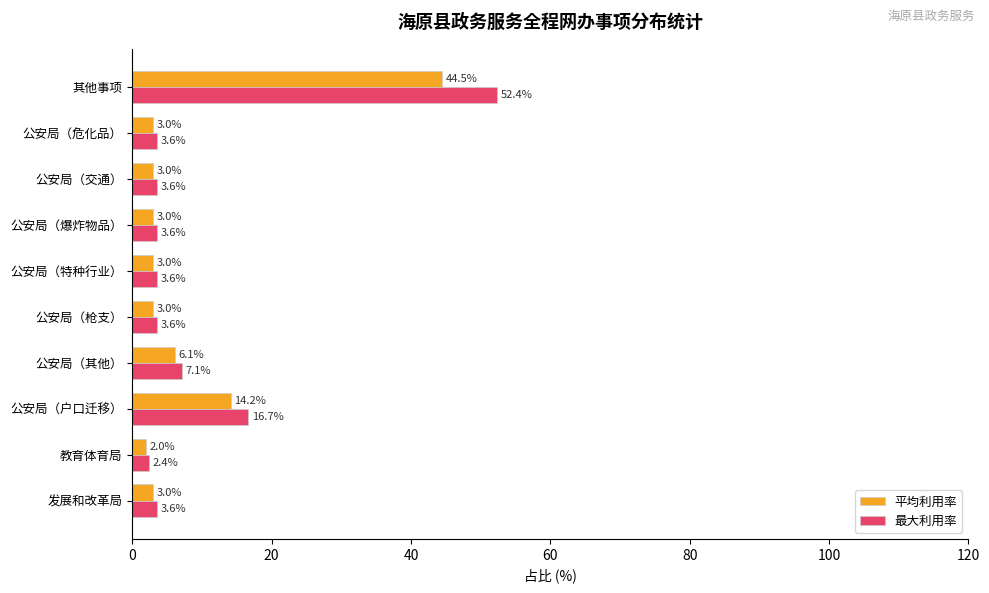

What are all the series names shown in the legend?

平均利用率, 最大利用率